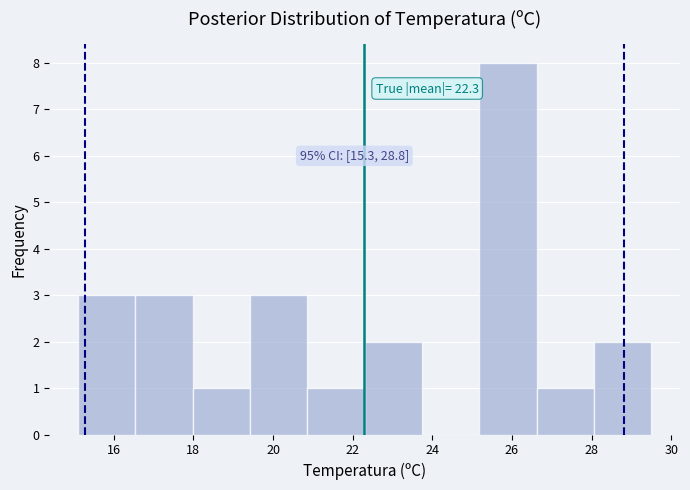

Which range on the x-axis has the tallest bar?

25.18 to 26.62